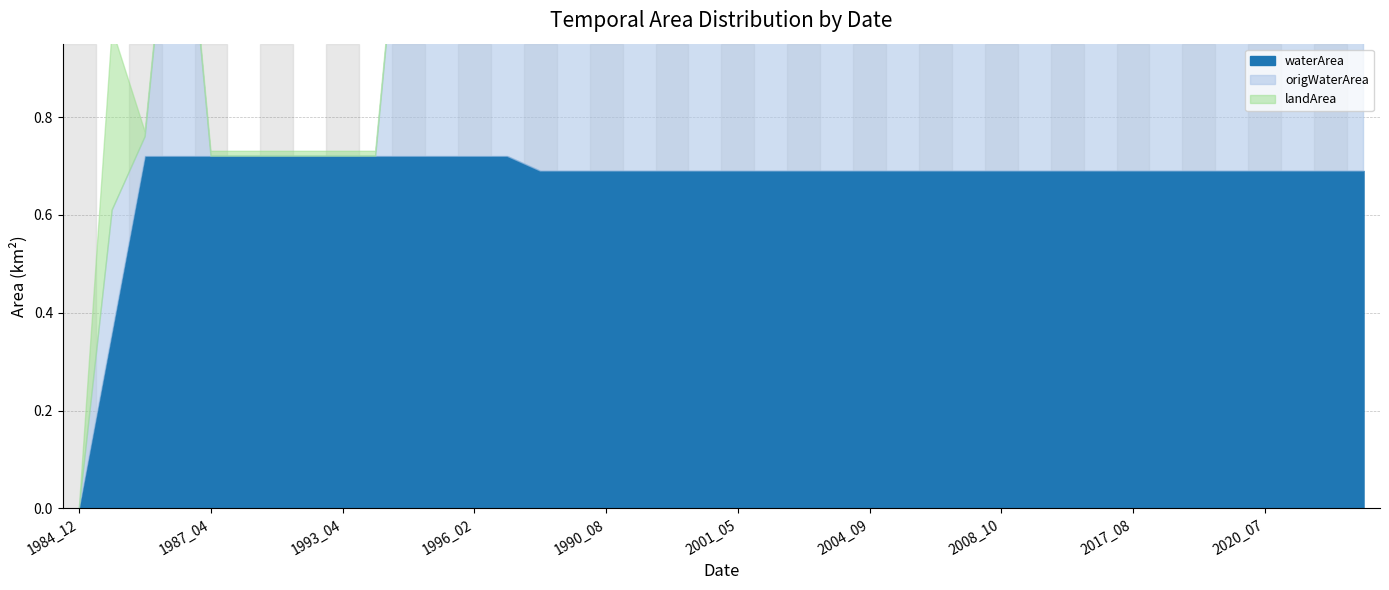

The value of waterArea at 2019_06 is 0.7. True or false?

True